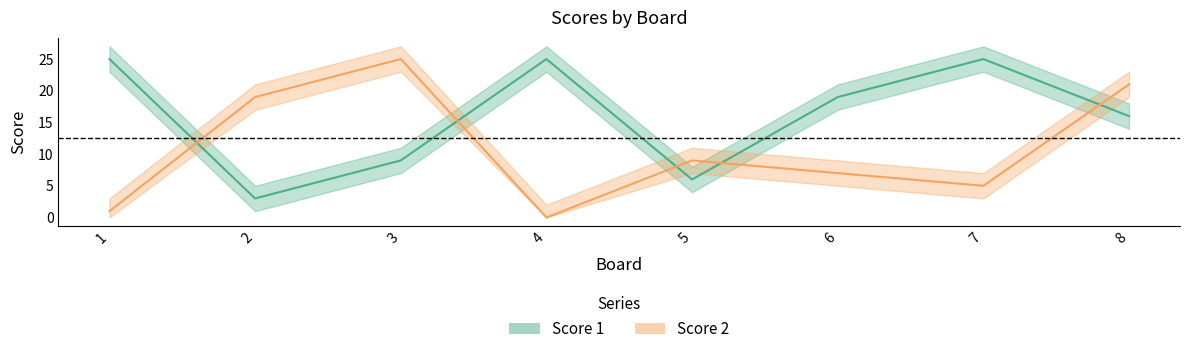

Reading left to right, transcribe all the data shown in this chart.

Score 1: 25	3	9	25	6	19	25	16
Score 2: 1	19	25	0	9	7	5	21